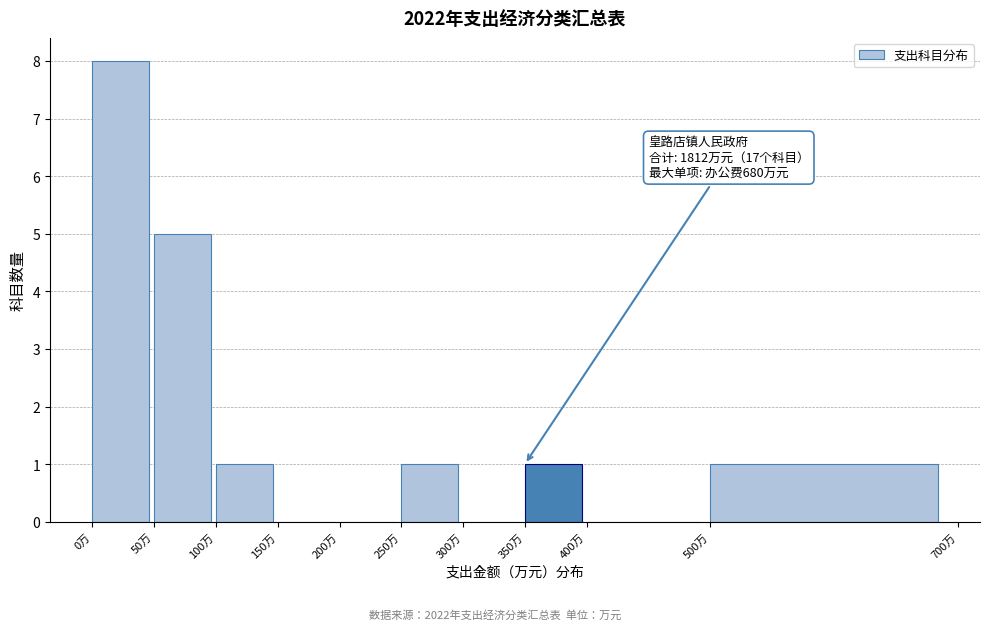

Over which range of the x-axis is the bar tallest?

0 to 50